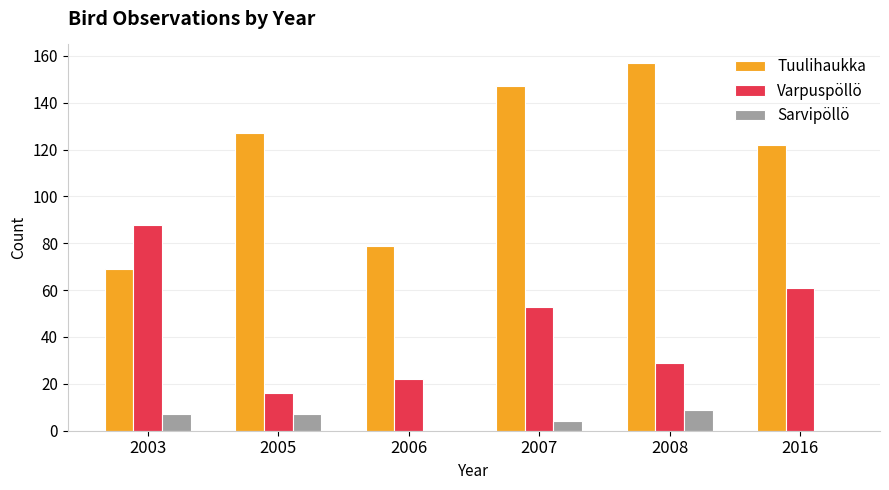

Which series has the largest total across all categories?

Tuulihaukka